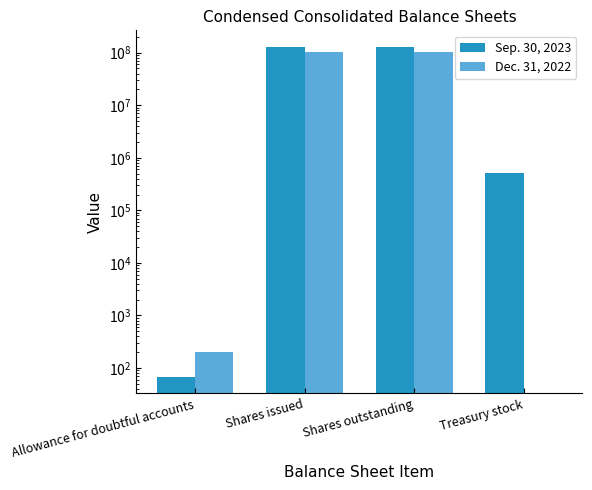

Reading right to left, transcribe all the data shown in this chart.

Sep. 30, 2023: 506500	128555644	129062144	68
Dec. 31, 2022: 0	103153337	103153337	198